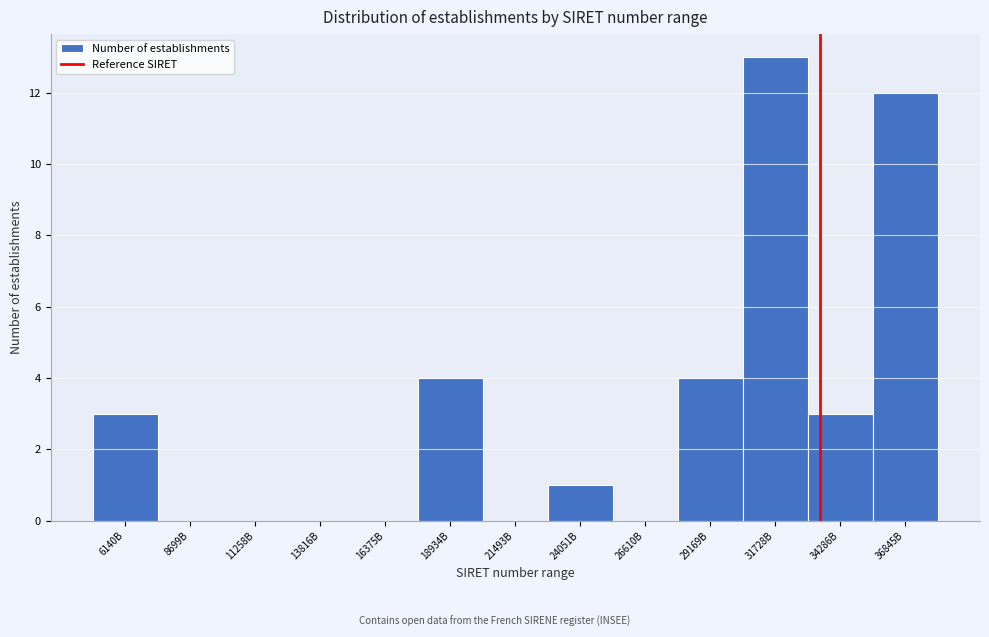

Reading left to right, transcribe all the data shown in this chart.

6140B=3	8699B=0	11258B=0	13816B=0	16375B=0	18934B=4	21493B=0	24051B=1	26610B=0	29169B=4	31728B=13	34286B=3	36845B=12